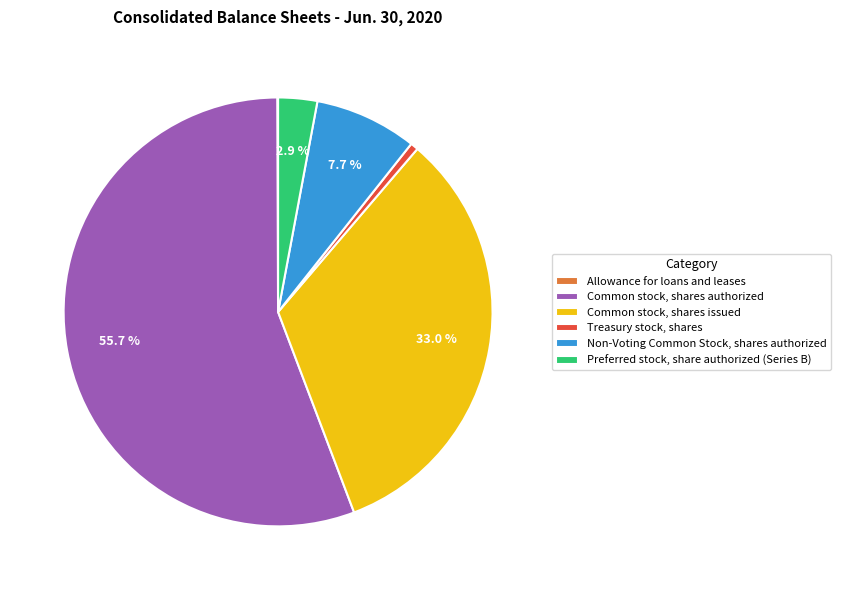

Which slice is the largest?

Common stock, shares authorized